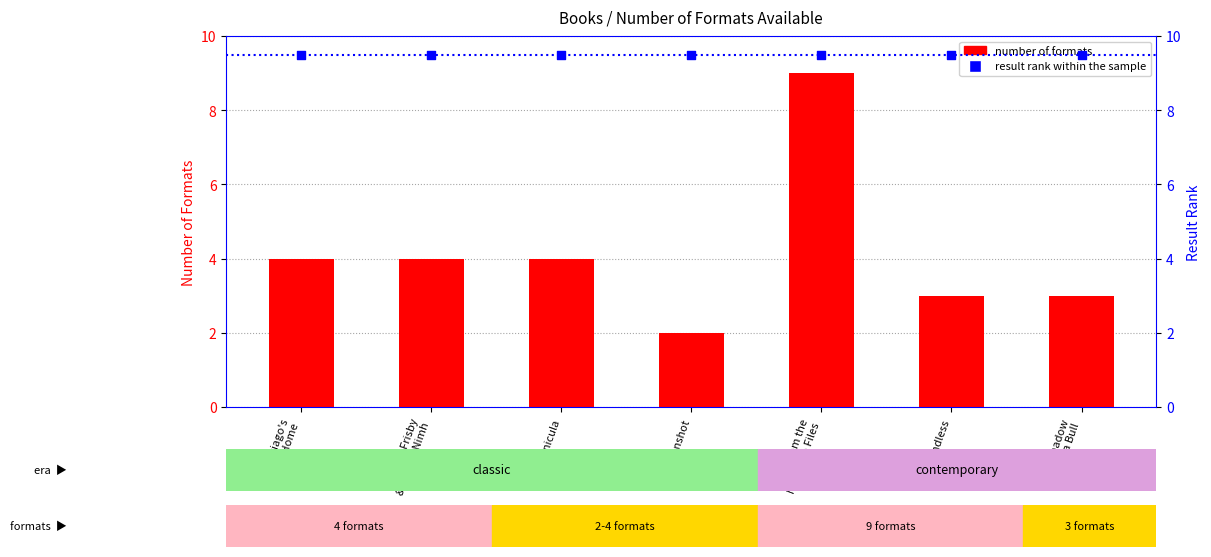

Between From the Mixed-up Files and Bunnicula, which is larger?

From the Mixed-up Files